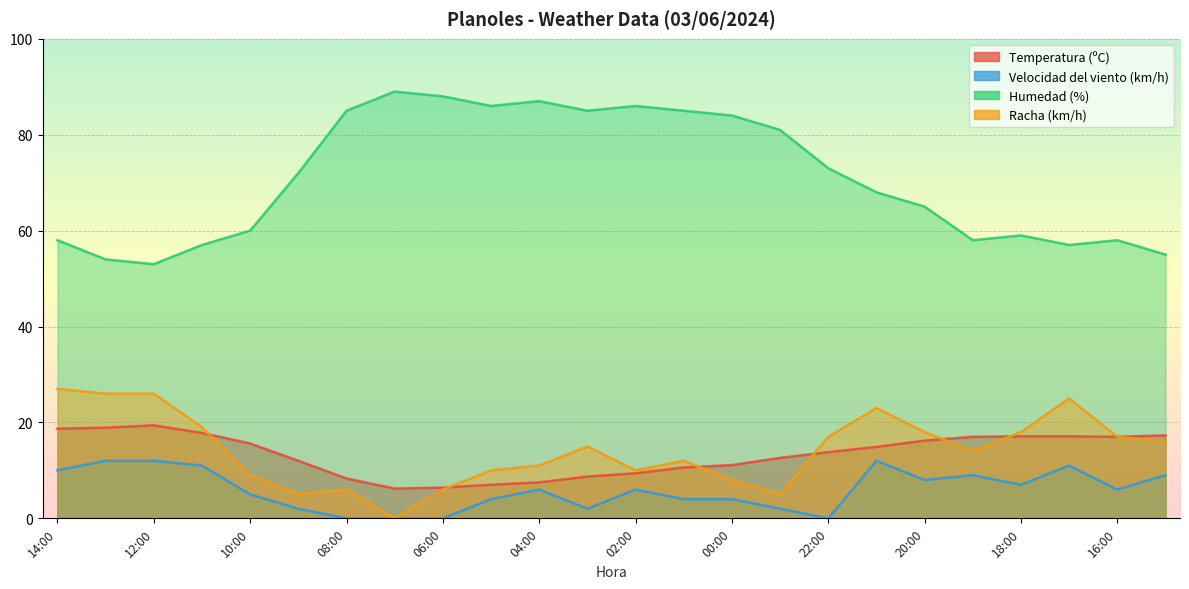

How many lines are shown in the chart?

4